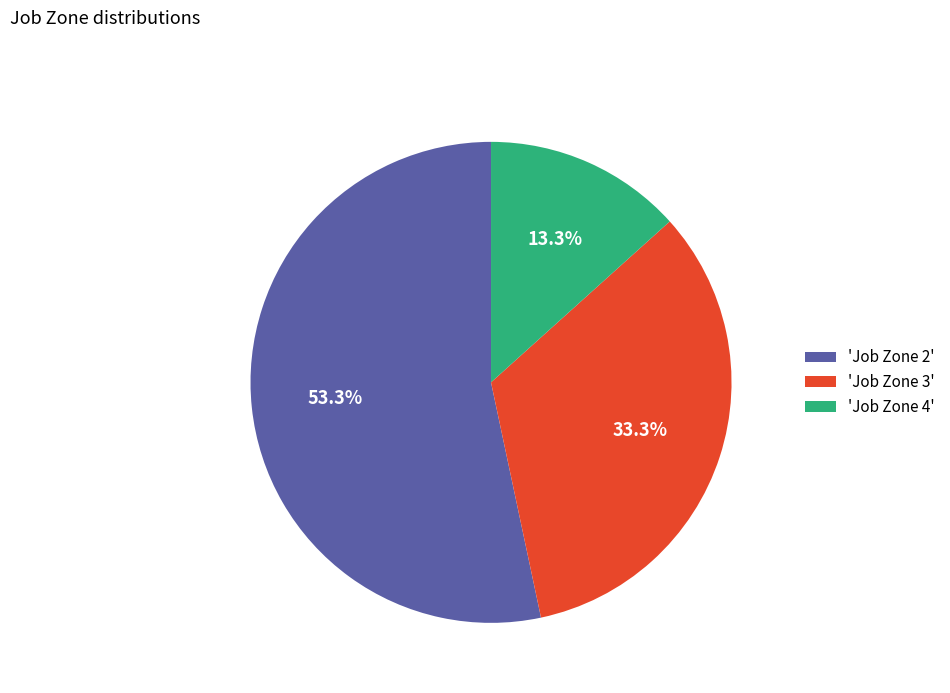

Do 'Job Zone 4' and 'Job Zone 2' together represent more than half of the pie?

Yes